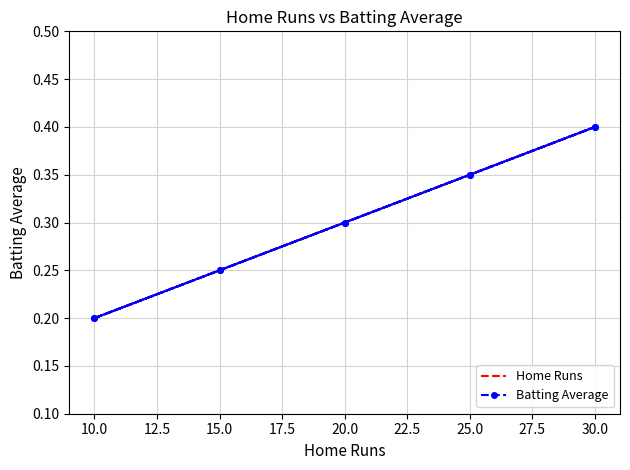

Is the value of Home Runs at 15.0 greater than the value of Batting Average at 20.0?

No